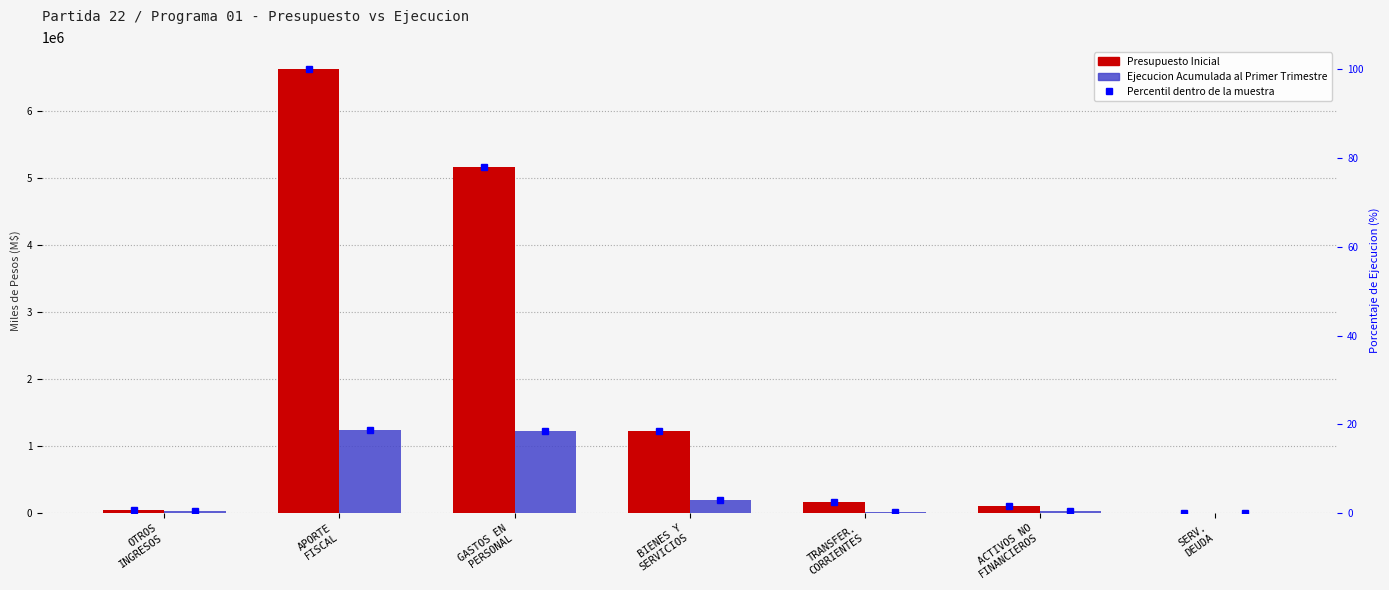

The value of Ejecucion Acumulada al Primer Trimestre at GASTOS EN
PERSONAL is 1658493. True or false?

False